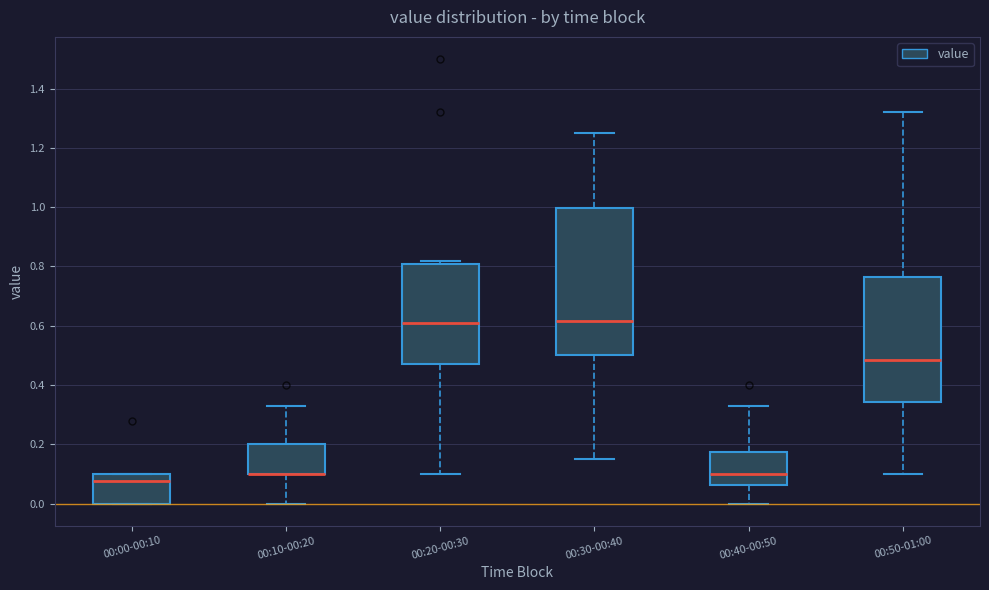

Which box is the tallest, from its lower edge to its upper edge?

00:30-00:40